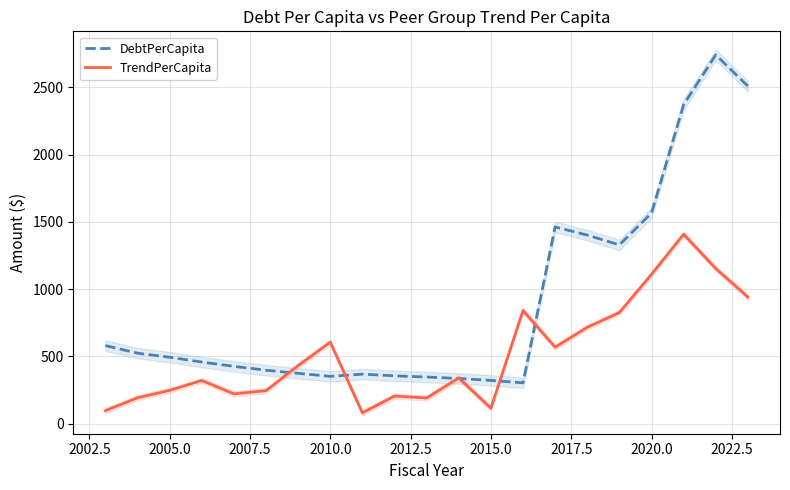

What is the maximum value shown in the chart?

2742.1